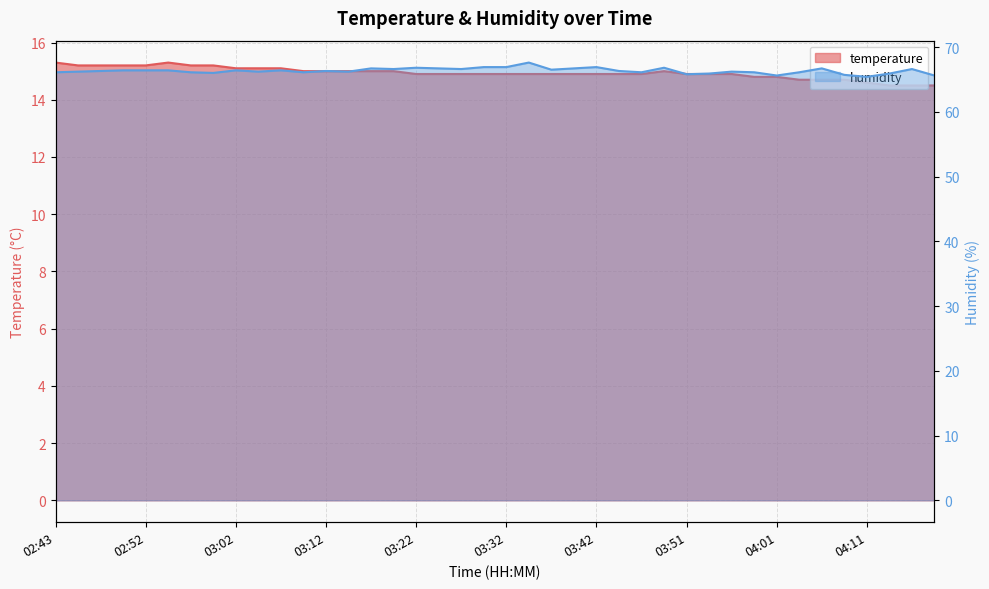

Count the number of categories in the chart.

40